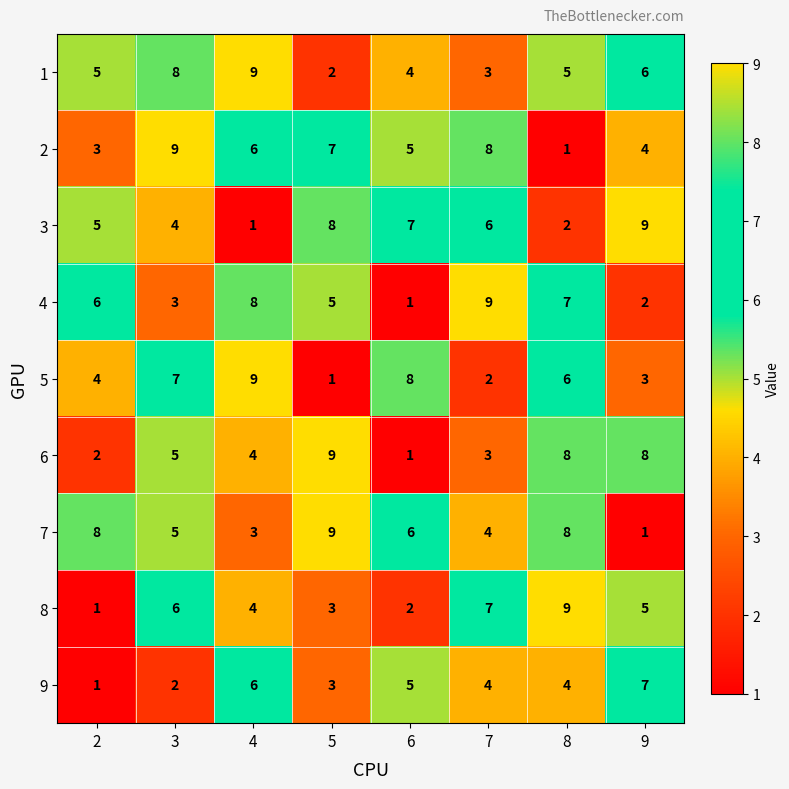

Is the value of 4 at 9 greater than the value of 9 at 6?

No